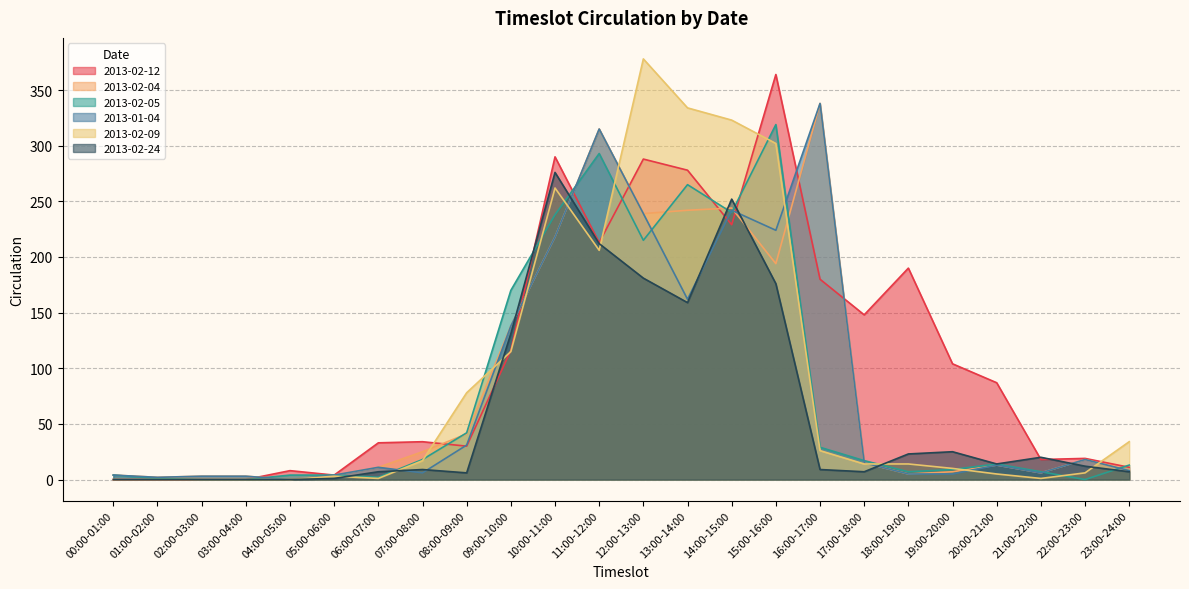

Where is 2013-02-12 nearest to the value 182?

16:00-17:00